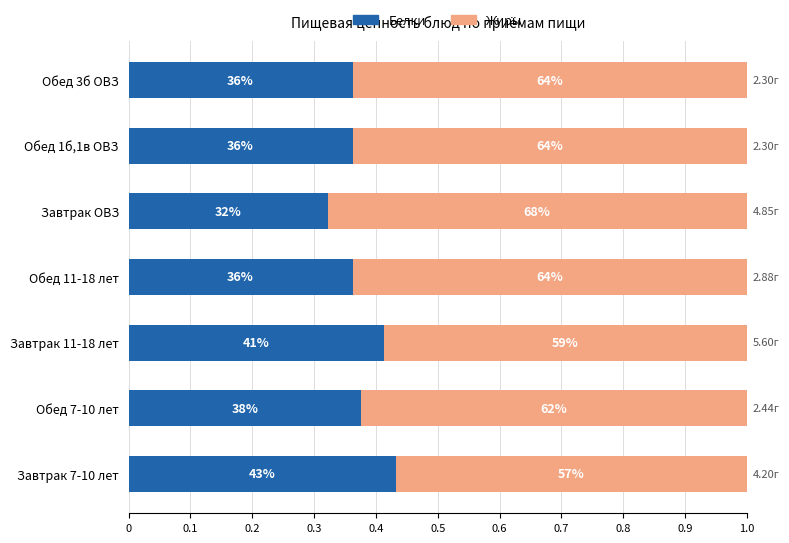

What are all the series names shown in the legend?

Белки, Жиры